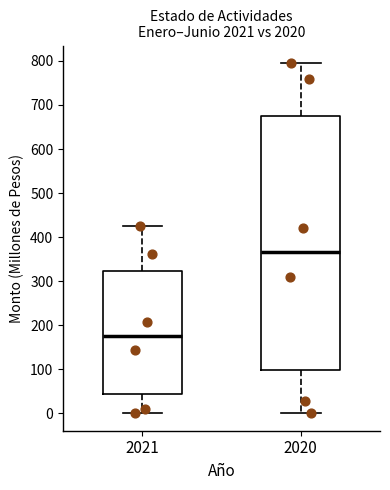

Comparing the boxes themselves (not the whiskers), which one is the tallest?

2020